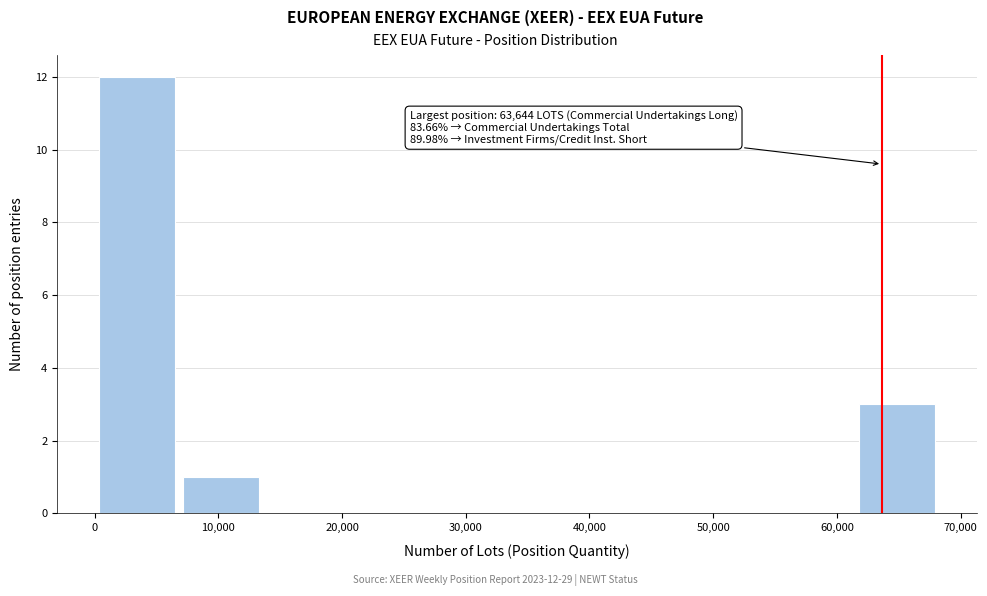

Over which range of the x-axis is the bar tallest?

0 to 7000